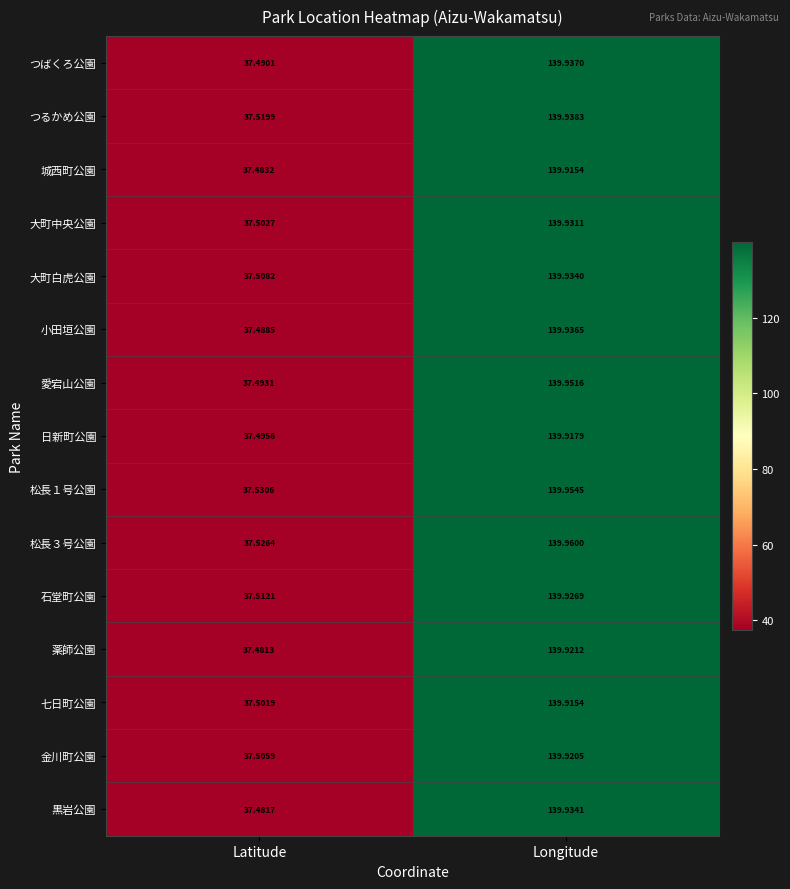

Which series has the largest total across all categories?

松長３号公園